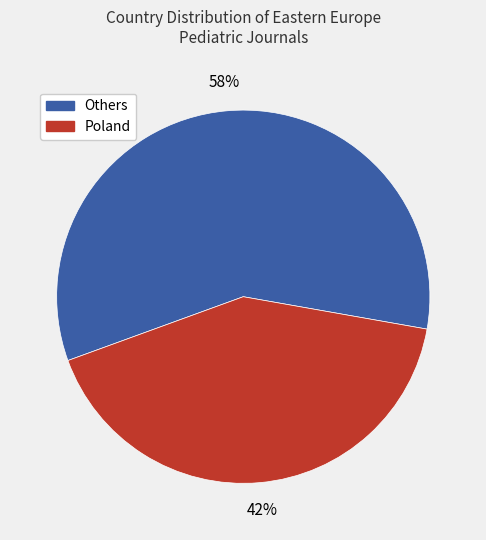

To the nearest percent, what is the average slice percentage?

50%